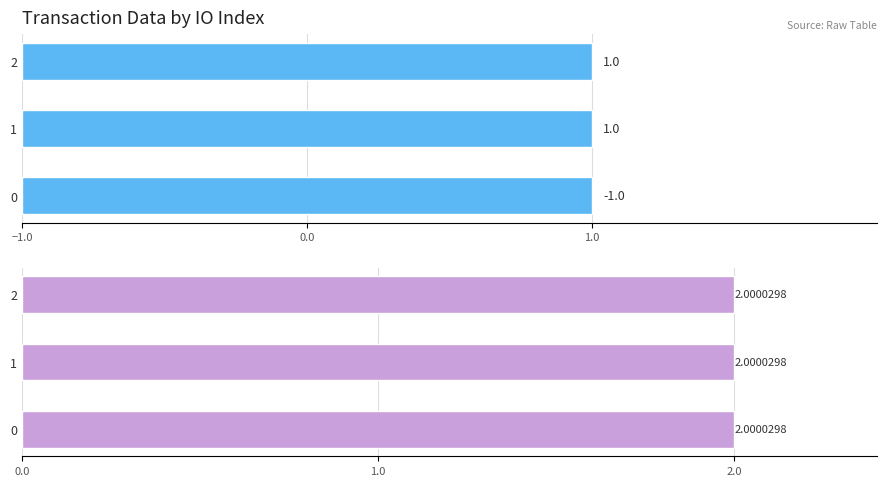

Which has a higher value, 0 or 1?

1